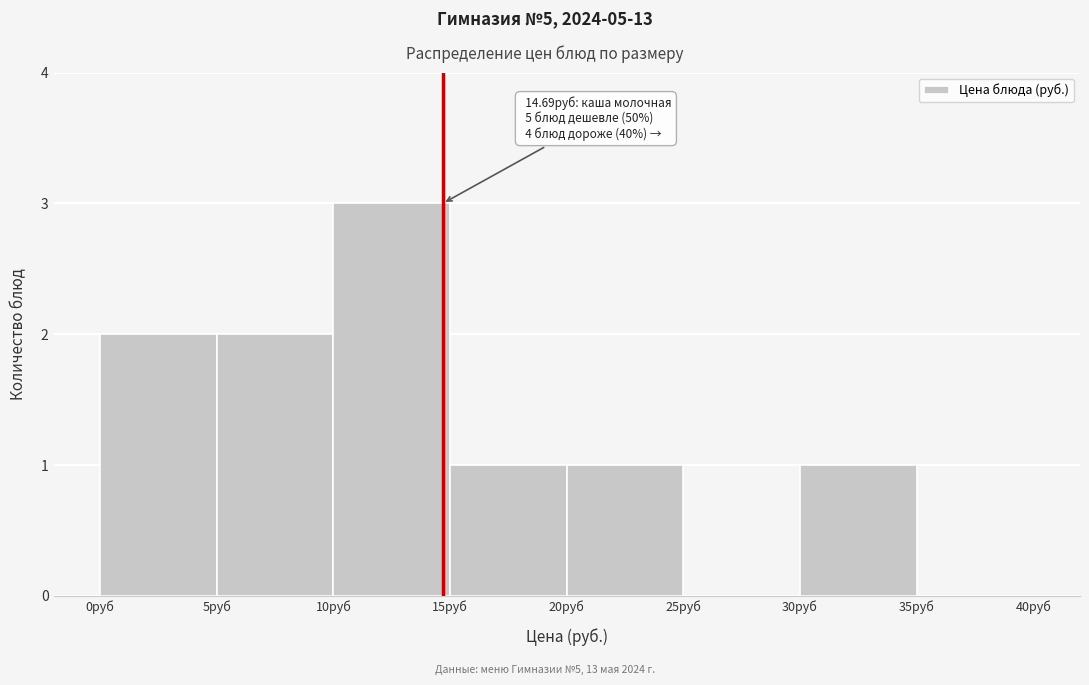

Over which range of the x-axis is the bar tallest?

10 to 15